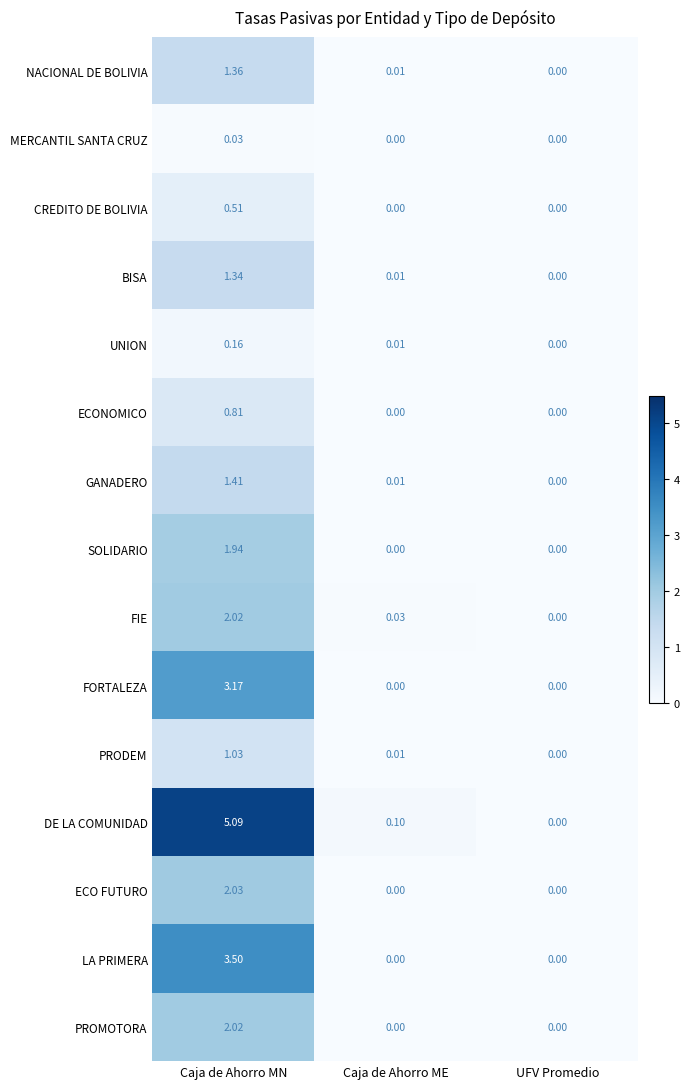

Which category has the highest value across all series?

Caja de Ahorro MN